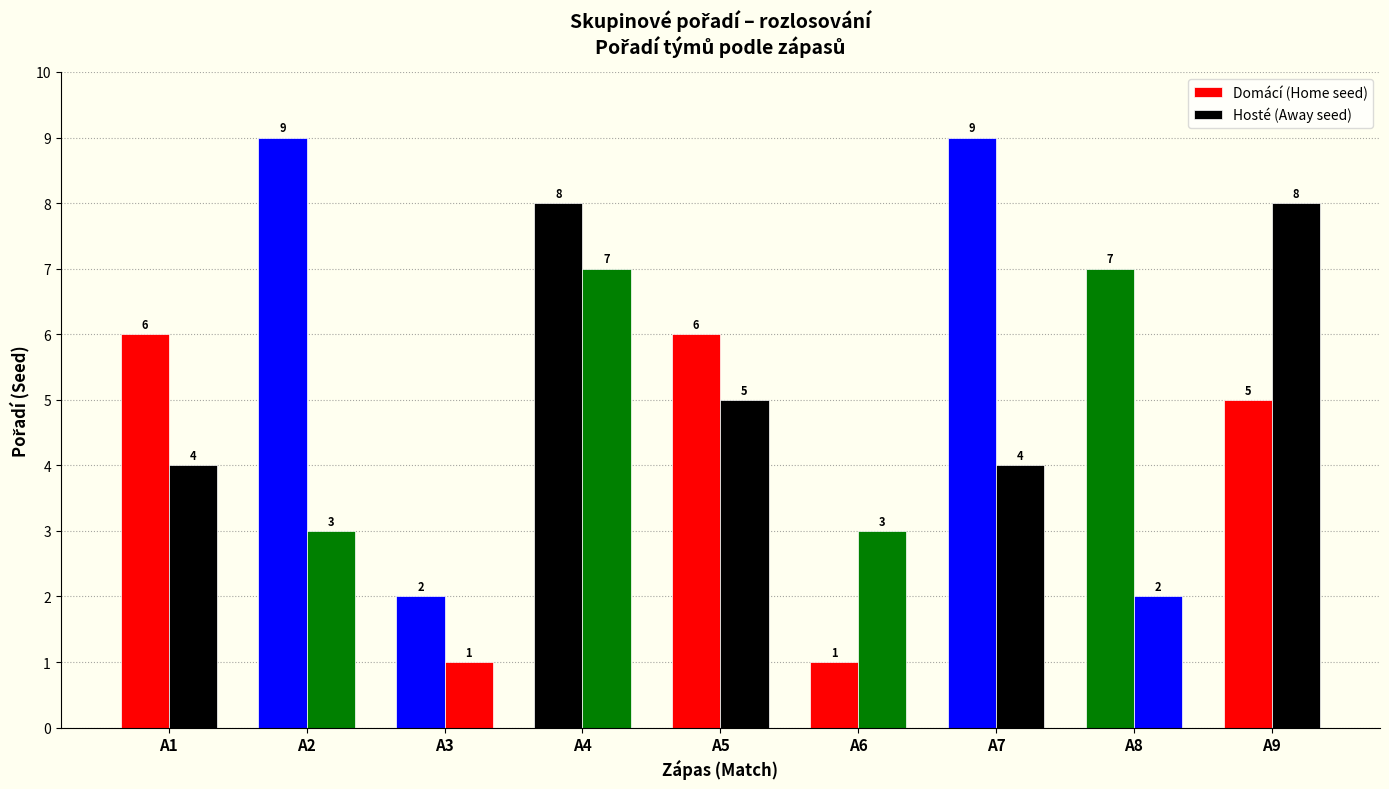

How many values in the Hosté (Away seed) series are below 4?

4